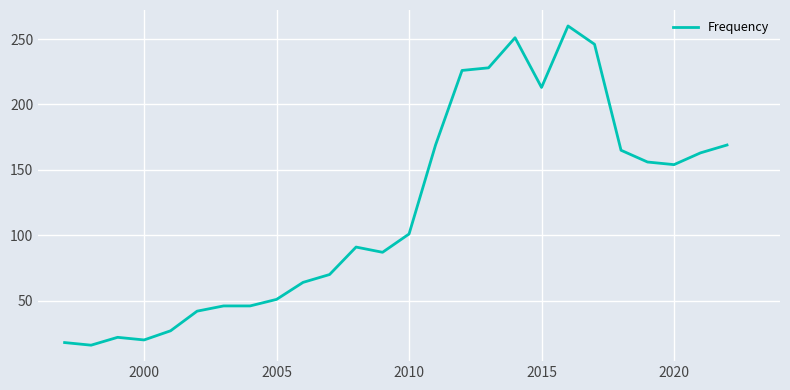

What is the maximum value shown in the chart?

260